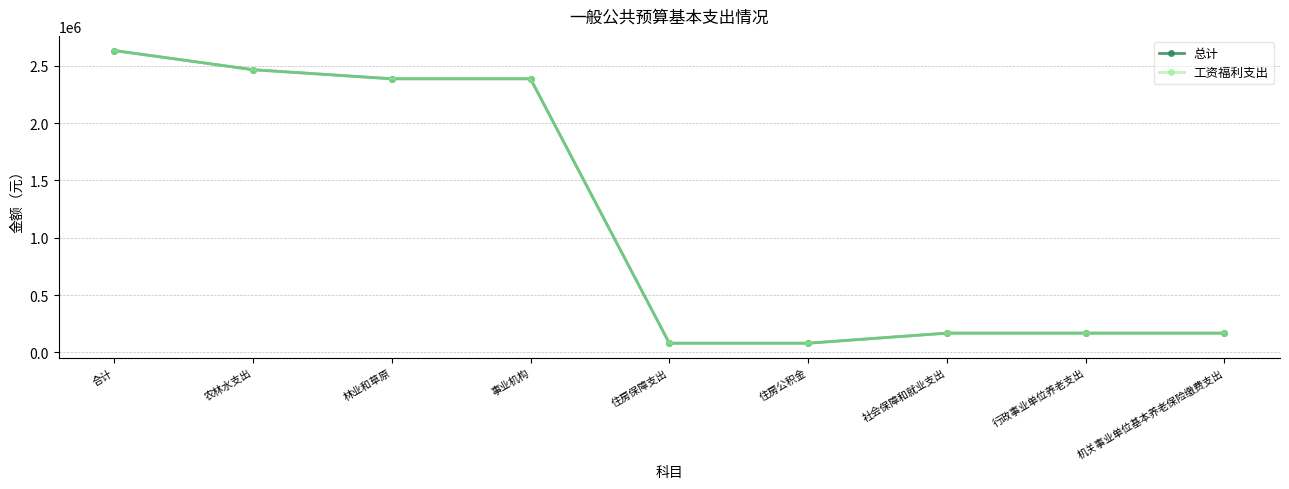

Reading left to right, what are all the values shown in this chart?

总计: 合计=2634165.1	农林水支出=2466789.1	林业和草原=2387457.1	事业机构=2387457.1	住房保障支出=79332.0	住房公积金=79332.0	社会保障和就业支出=167376.0	行政事业单位养老支出=167376.0	机关事业单位基本养老保险缴费支出=167376.0
工资福利支出: 合计=2634165.1	农林水支出=2466789.1	林业和草原=2387457.1	事业机构=2387457.1	住房保障支出=79332.0	住房公积金=79332.0	社会保障和就业支出=167376.0	行政事业单位养老支出=167376.0	机关事业单位基本养老保险缴费支出=167376.0